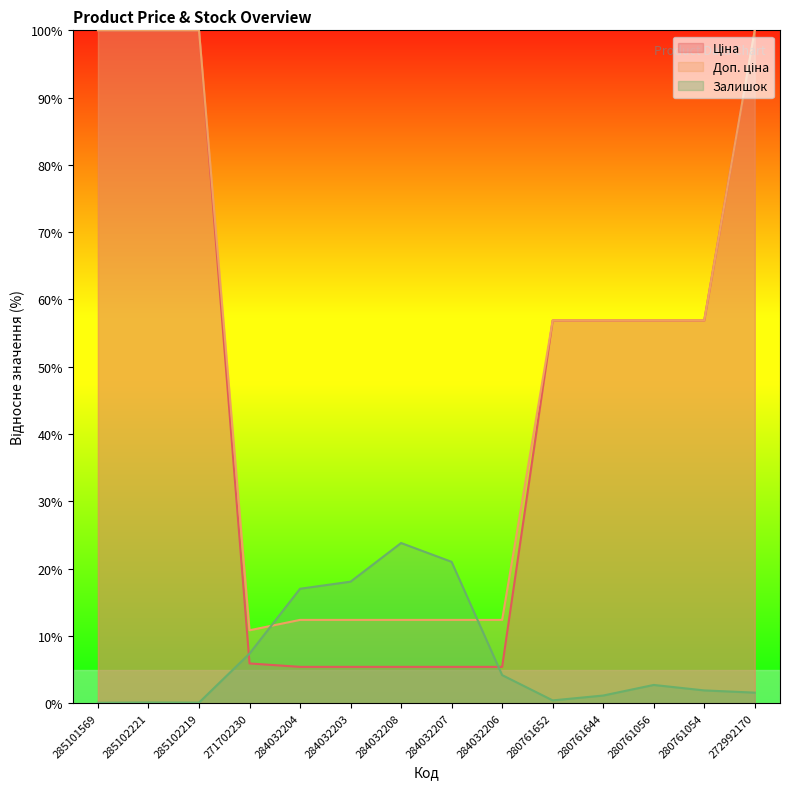

At which category is the sum across all series the highest?

272992170